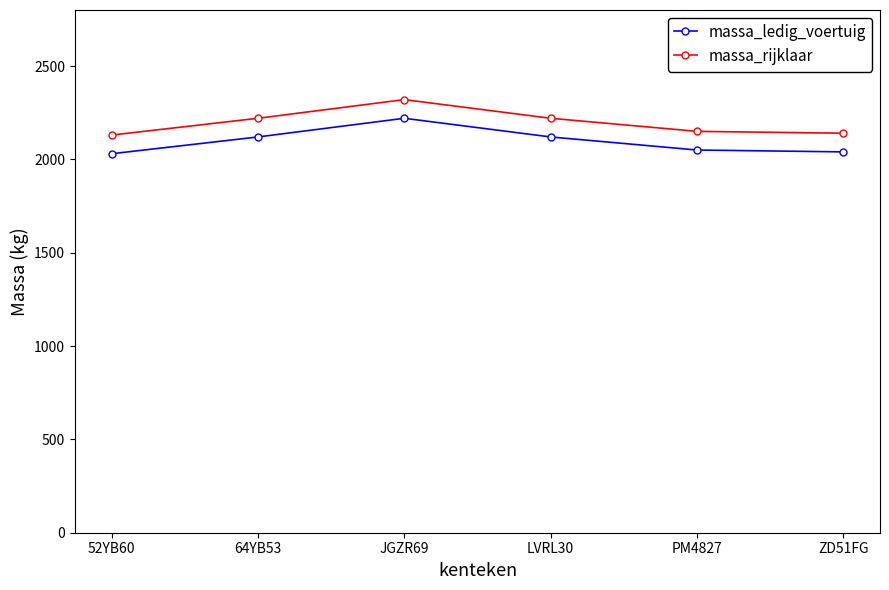

The massa_rijklaar series shows 2130 at 52YB60. True or false?

True